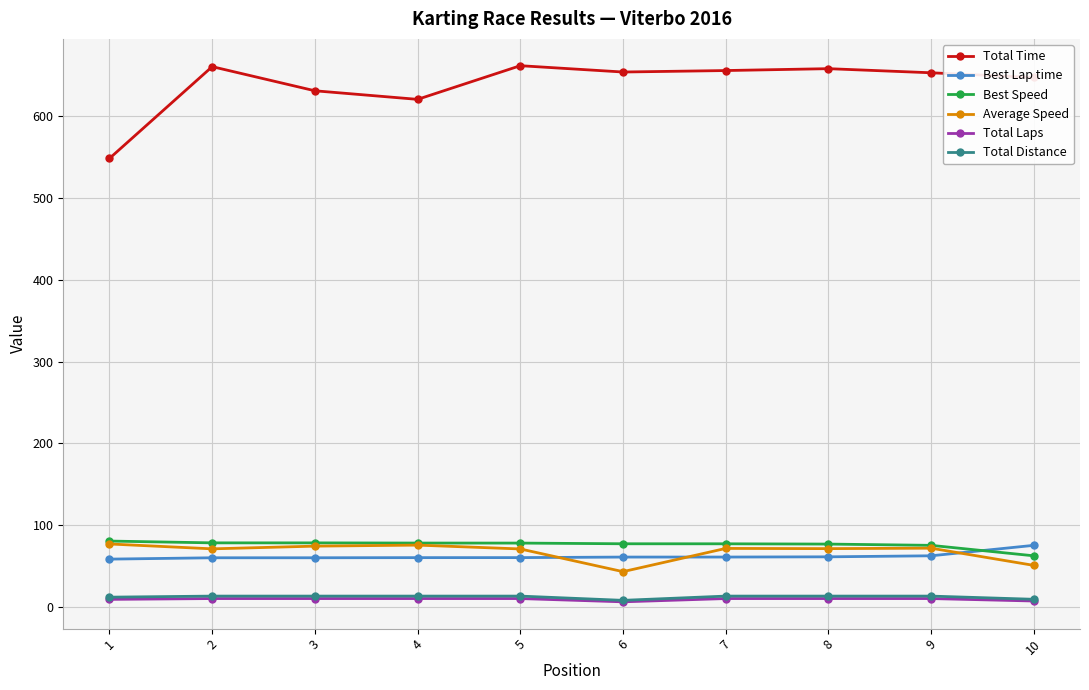

At which label does Best Lap time first exceed 60?

4